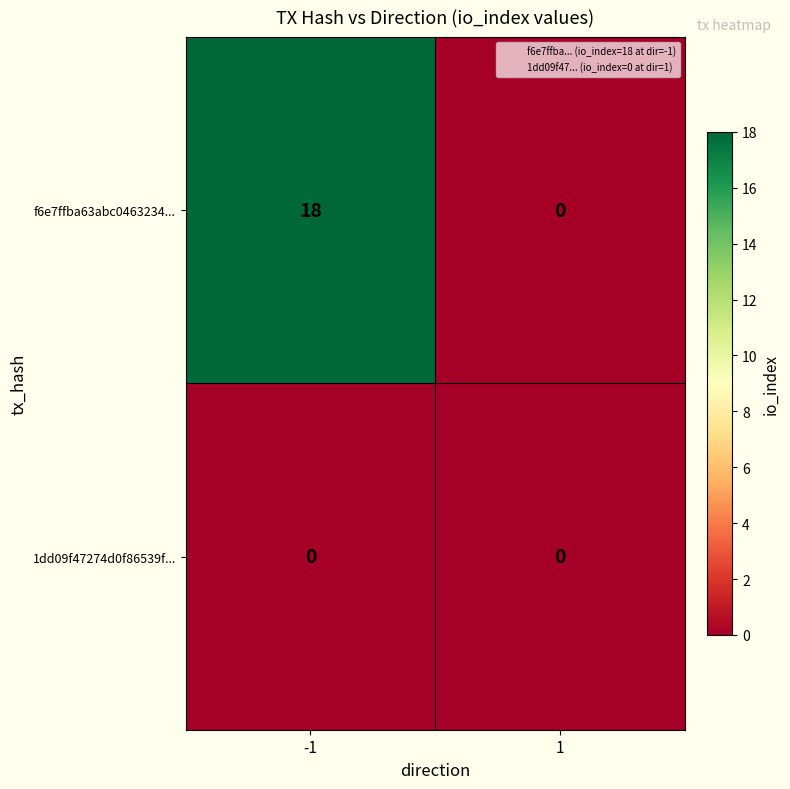

At which category is the sum across all series the highest?

-1